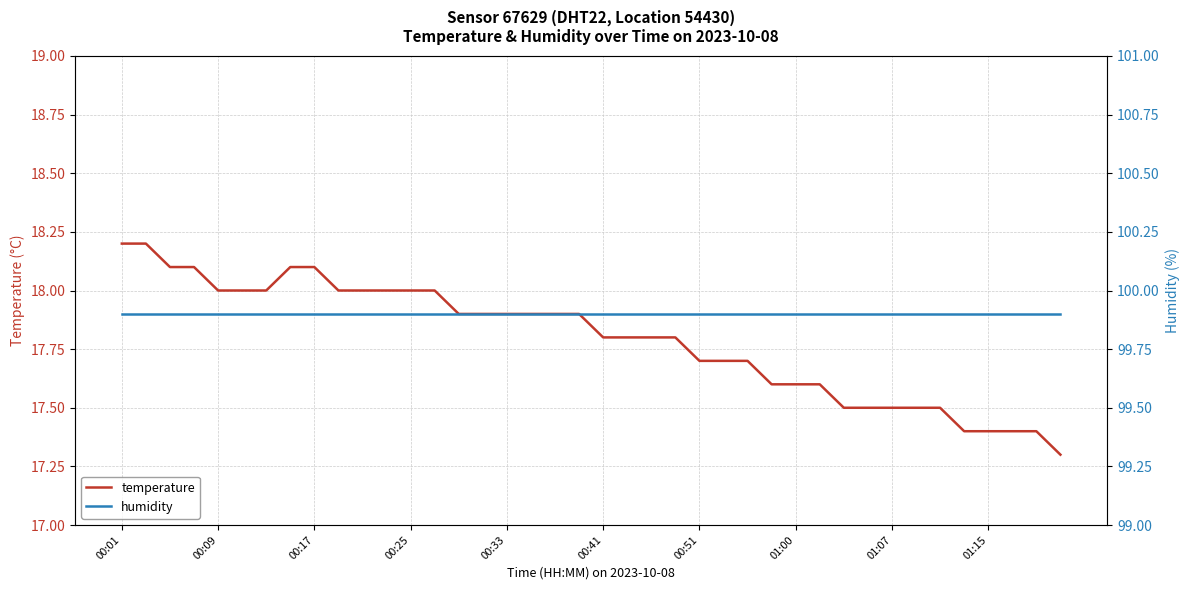

Rank the series by their maximum value, from highest to lowest.

humidity, temperature